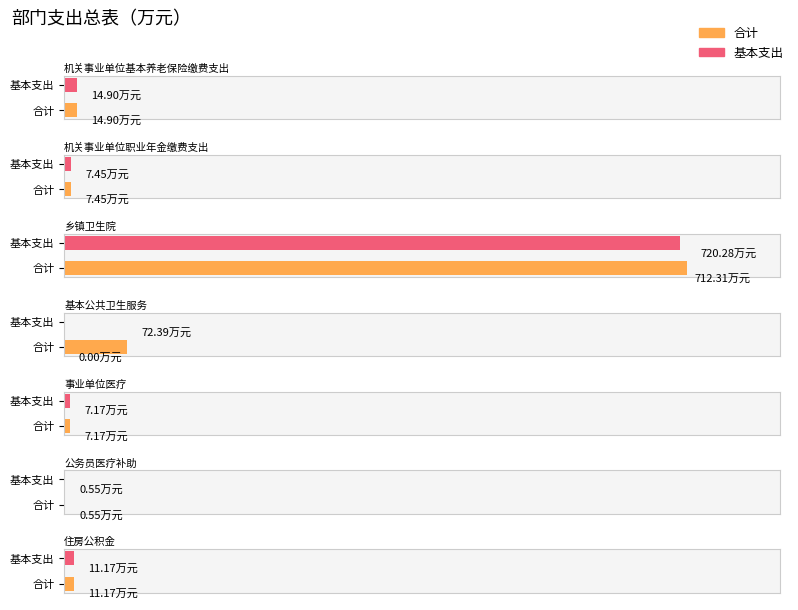

What position from the right is 基本公共卫生服务?

4